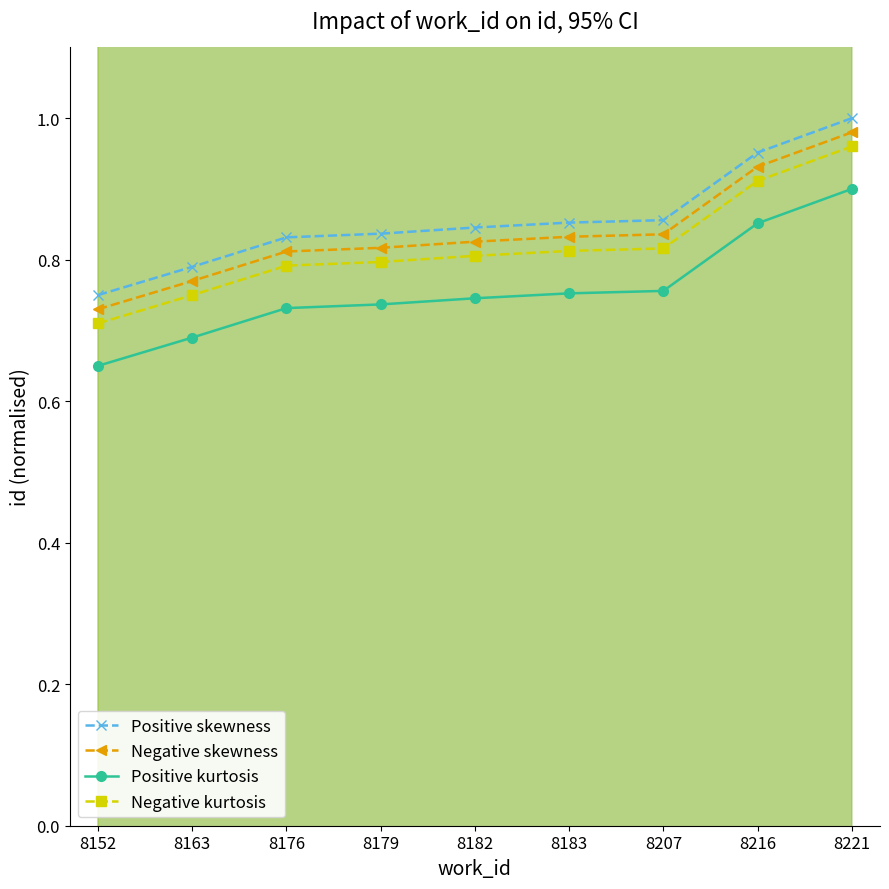

What is the highest value of the Negative kurtosis series?

1.0